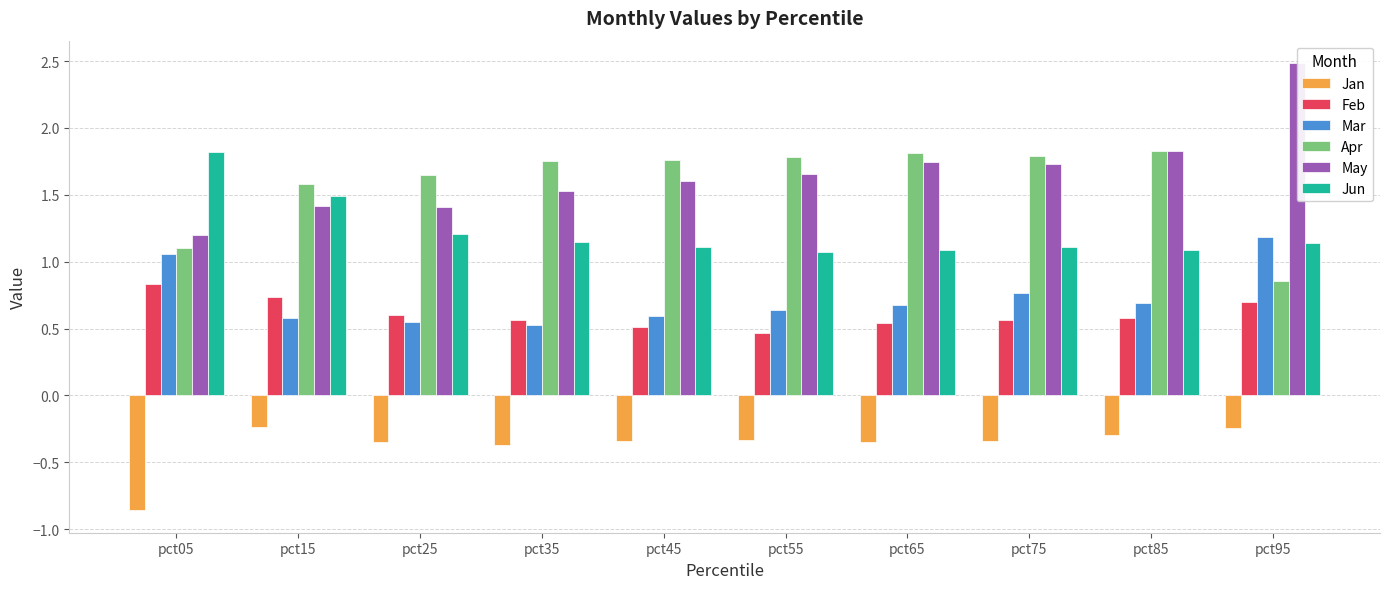

Are the bars grouped side by side (vs. stacked)?

Yes